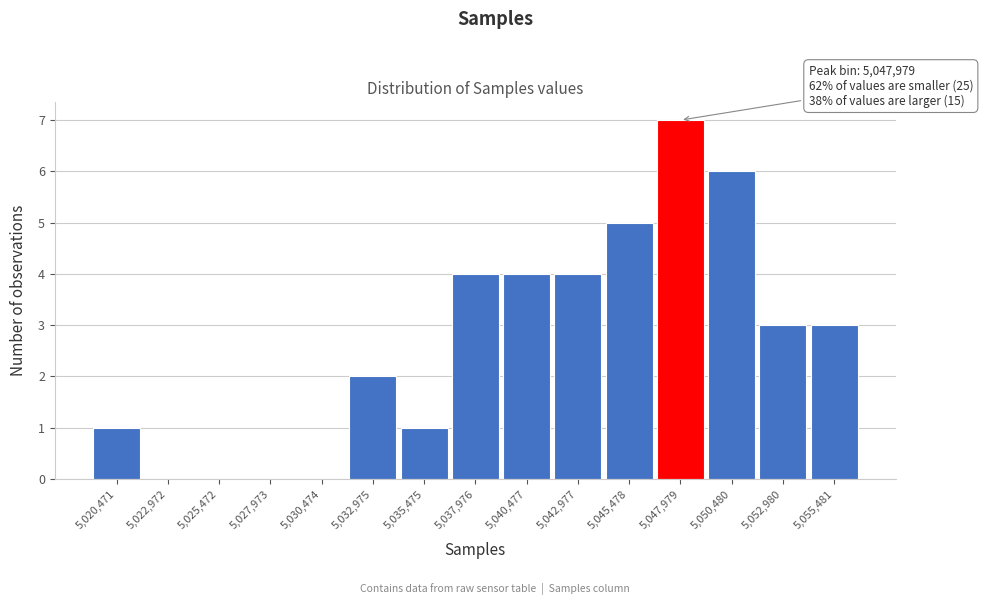

Which range on the x-axis has the tallest bar?

5046500 to 5049000